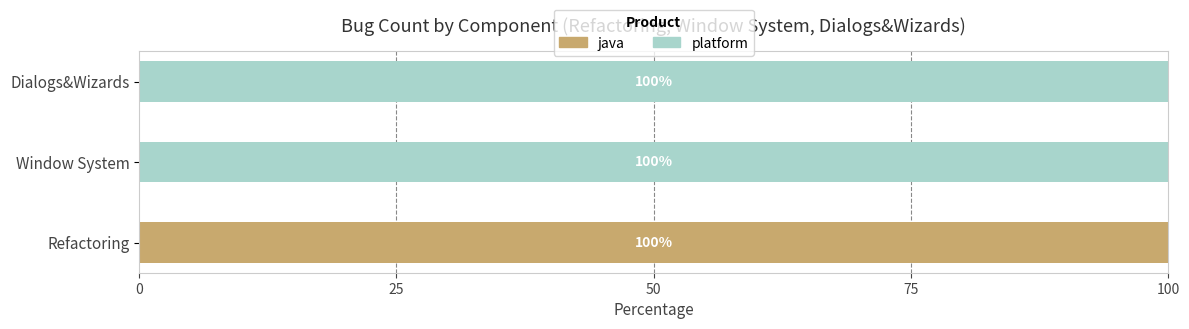

Read the java value at Refactoring.

100